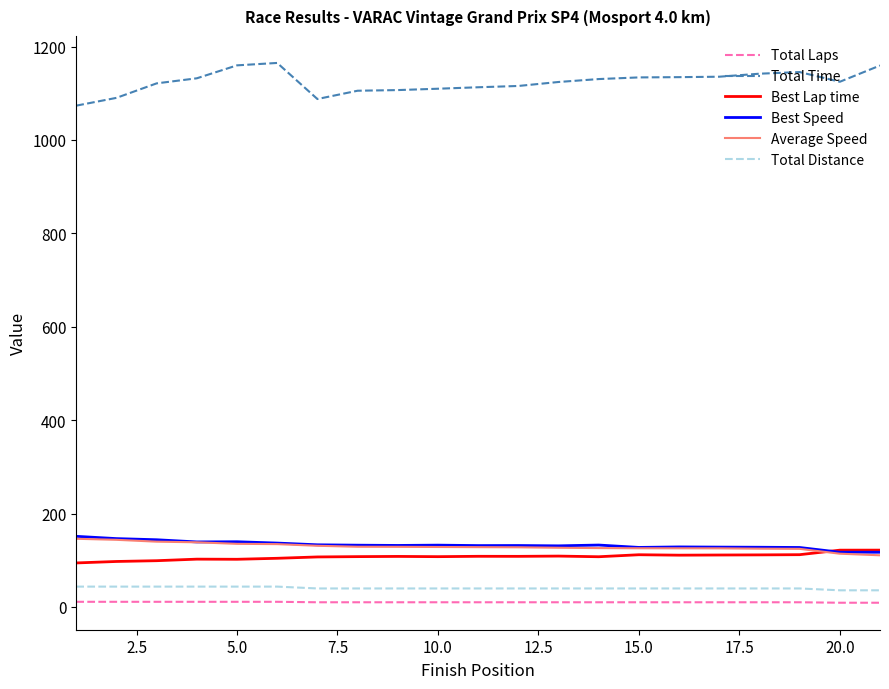

What is the maximum value for Best Speed?

151.2